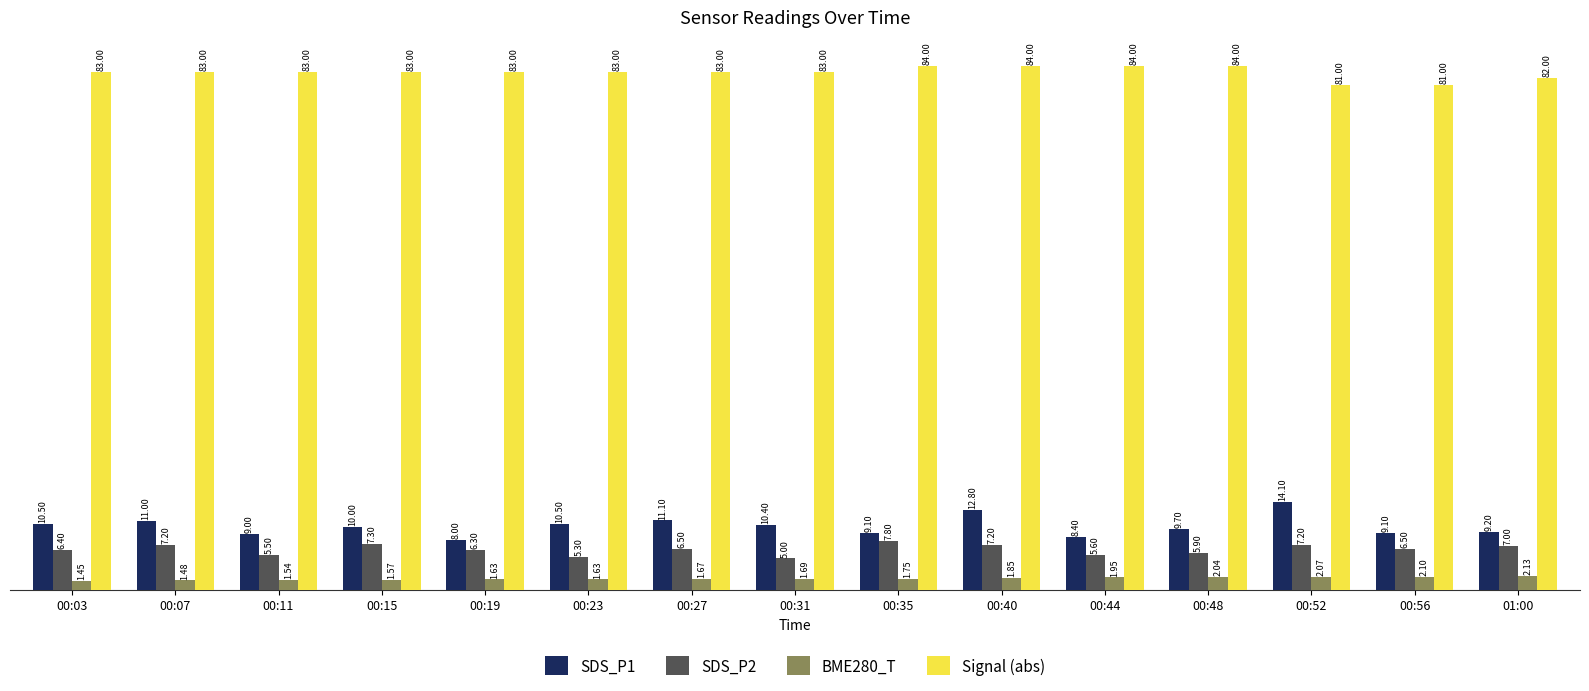

What is the total value across all series at 00:48?

101.6